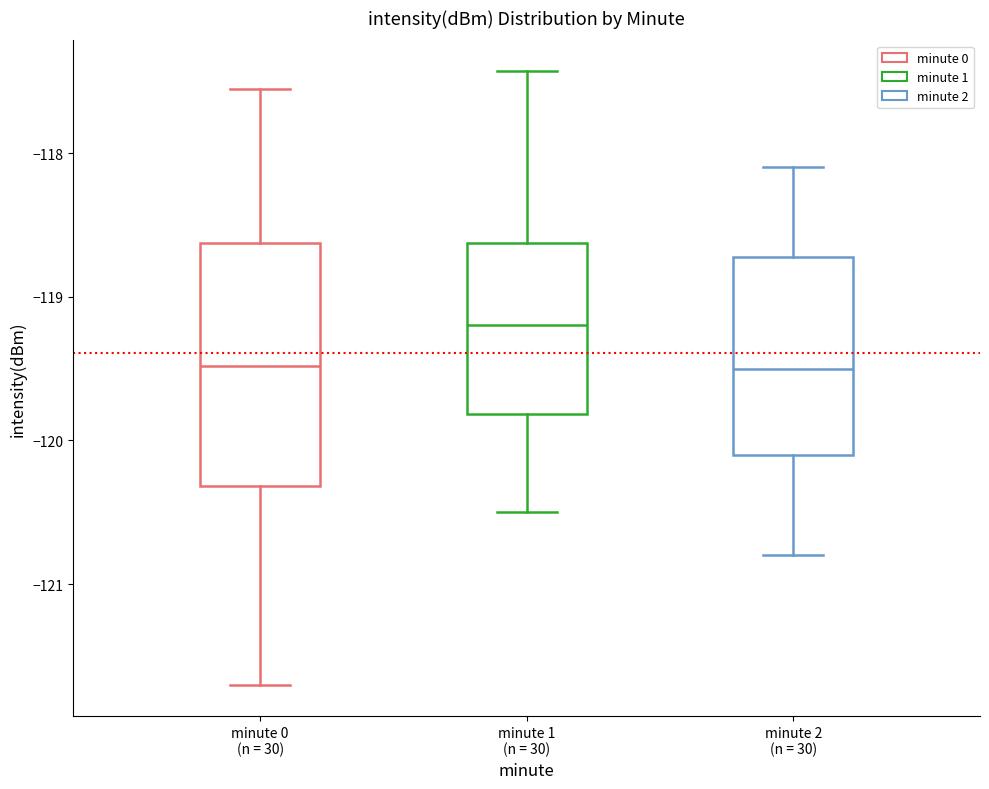

Reading left to right, transcribe this box plot: for each box, give where its median line is, the range the box spans, and where its two whiskers end, as read against the y-axis. The values are not printed on the chart, so give them approximately, as read against the axis.

minute 0 (n = 30): median -119.5, box -120.3 to -118.6, whiskers -121.7 to -117.6
minute 1 (n = 30): median -119.2, box -119.8 to -118.6, whiskers -120.5 to -117.4
minute 2 (n = 30): median -119.5, box -120.1 to -118.7, whiskers -120.8 to -118.1